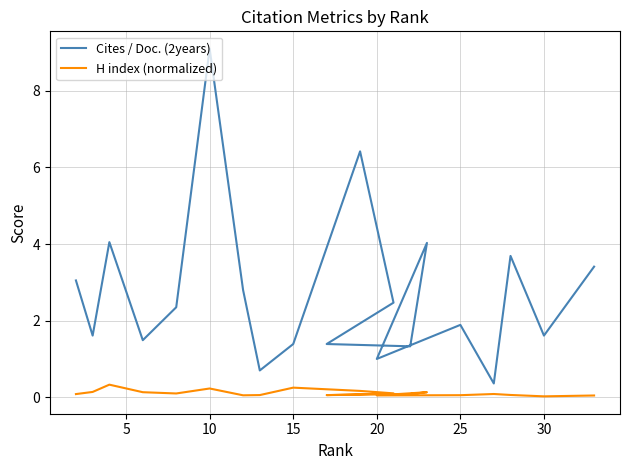

In Cites / Doc. (2years), how many points are lower than both neighbors (excluding endpoints)?

7